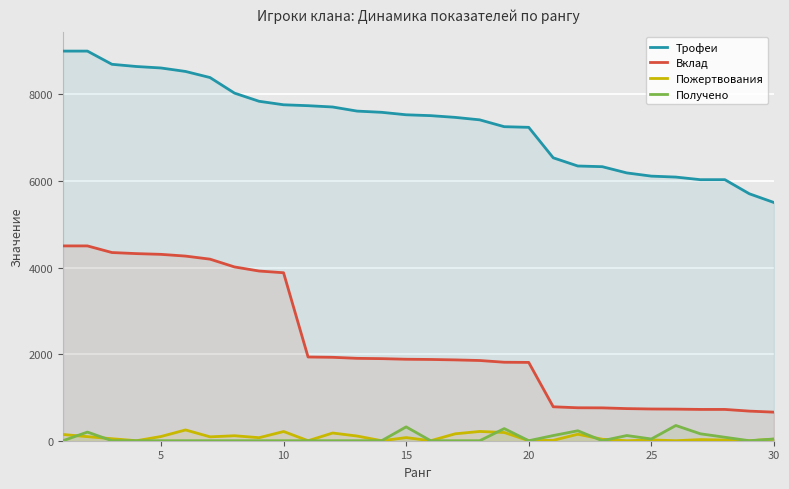

The Вклад series shows 1002 at 15. True or false?

False